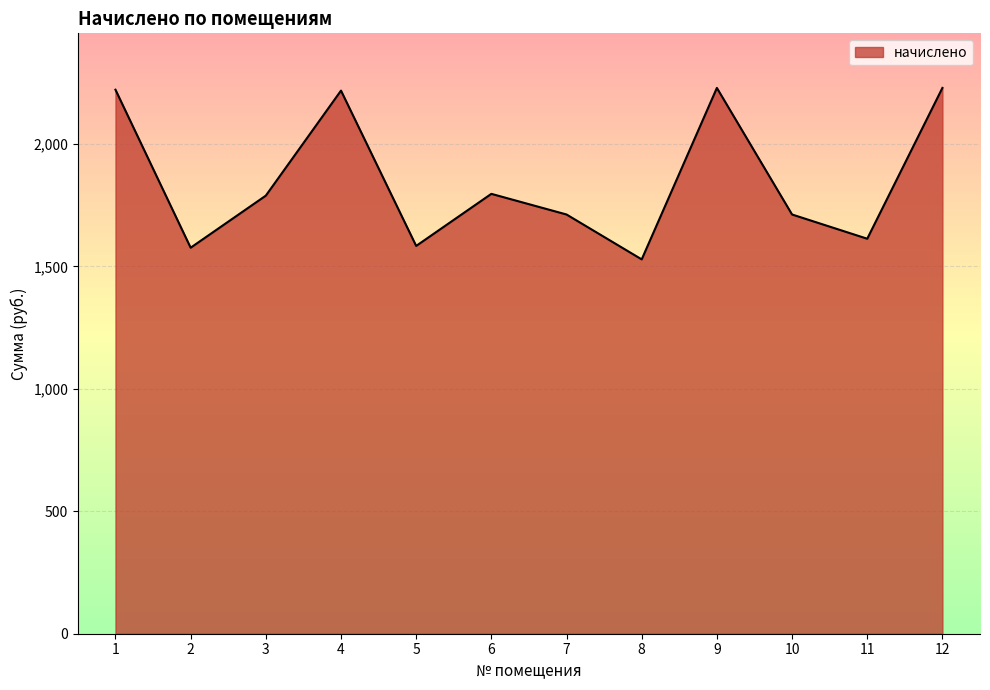

At which category does the chart reach its minimum across all series?

8